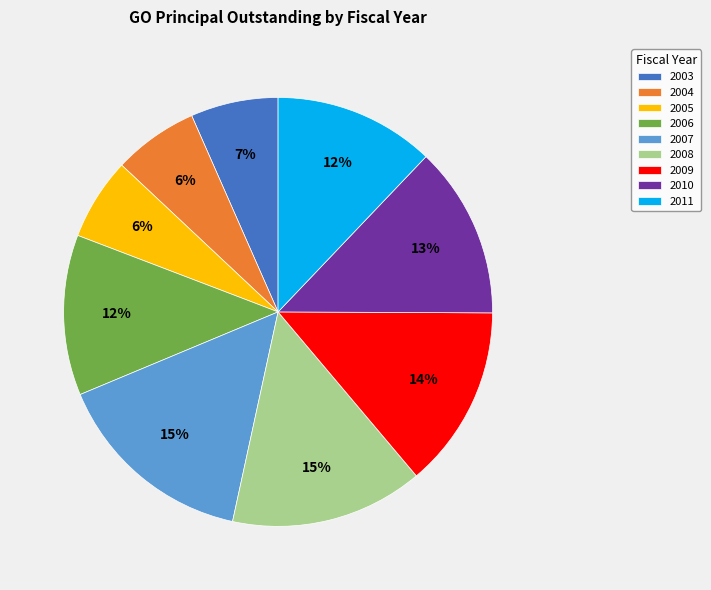

What is the largest slice in the pie chart?

2007